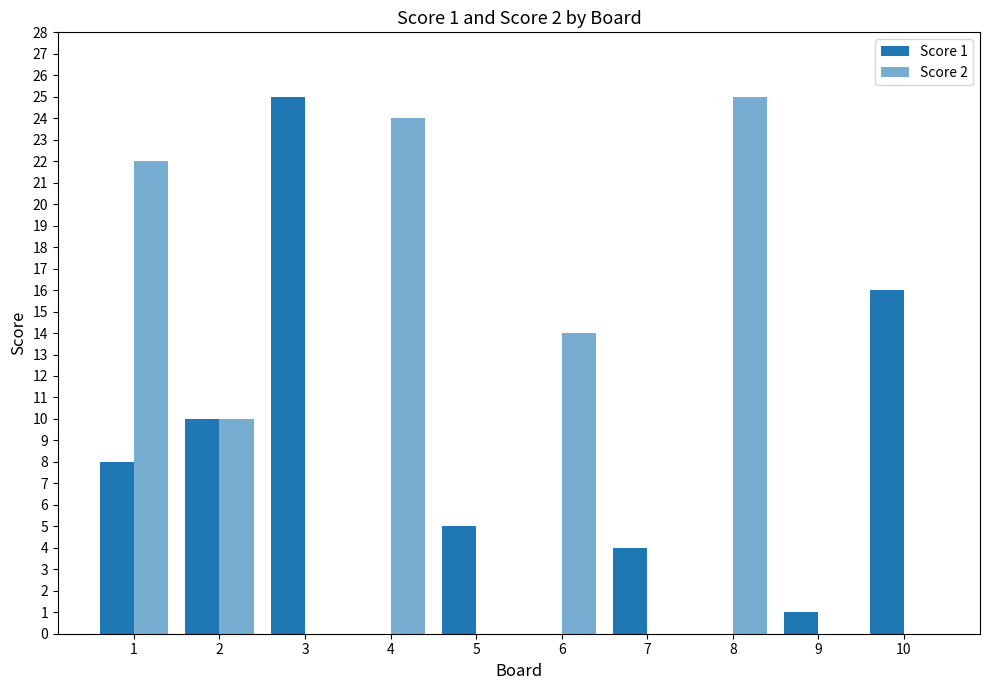

At which label does Score 1 first exceed 5?

1